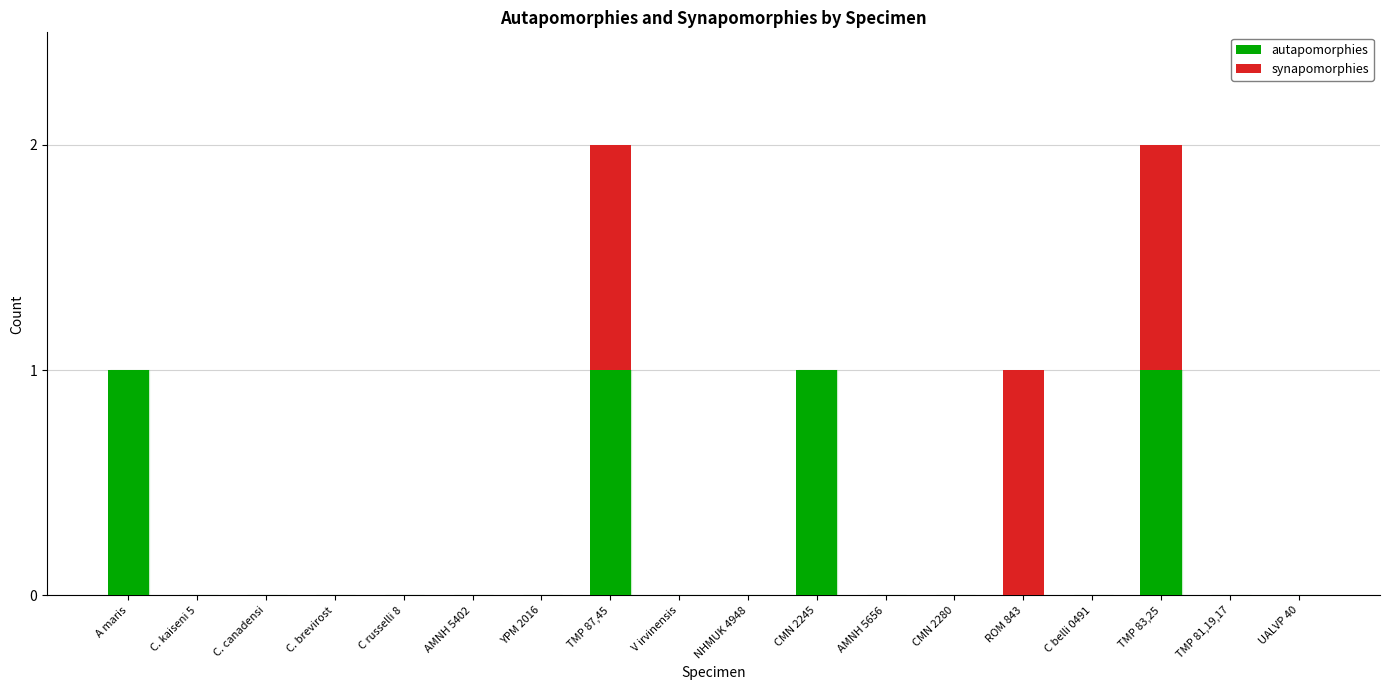

What is the sum of all autapomorphies values?

4